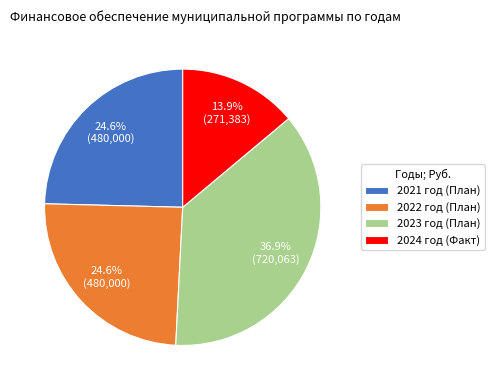

To the nearest percent, what portion does 2021 год (План) represent?

25%